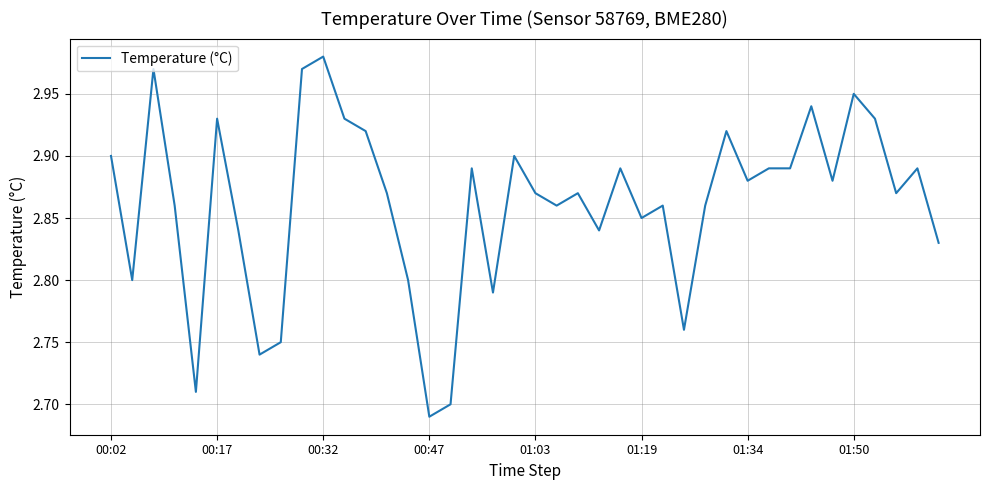

How many lines are shown in the chart?

1